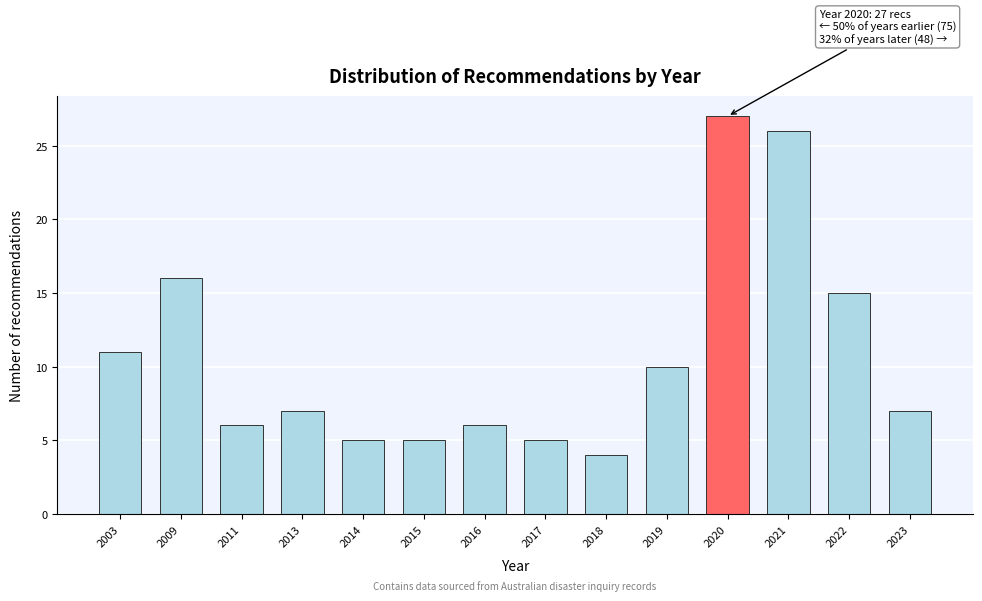

Reading right to left, list all the values displayed in this chart.

7	15	26	27	10	4	5	6	5	5	7	6	16	11